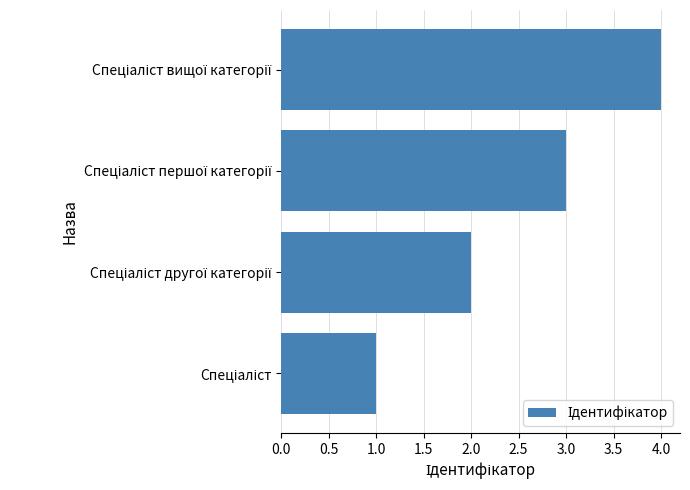

What is the difference between the maximum and minimum values?

3